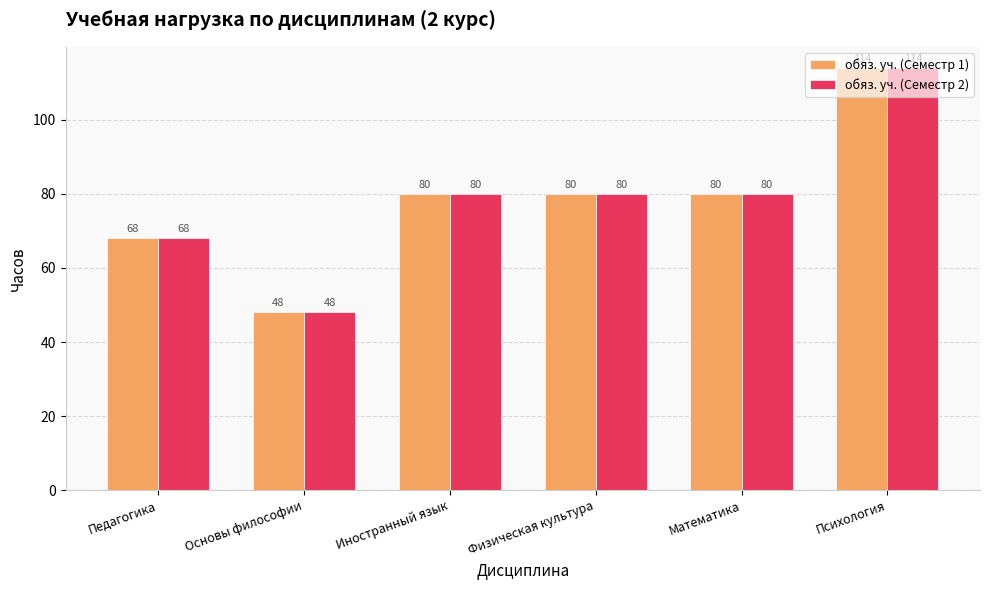

What is the label of the 5th bar from the left?

Математика